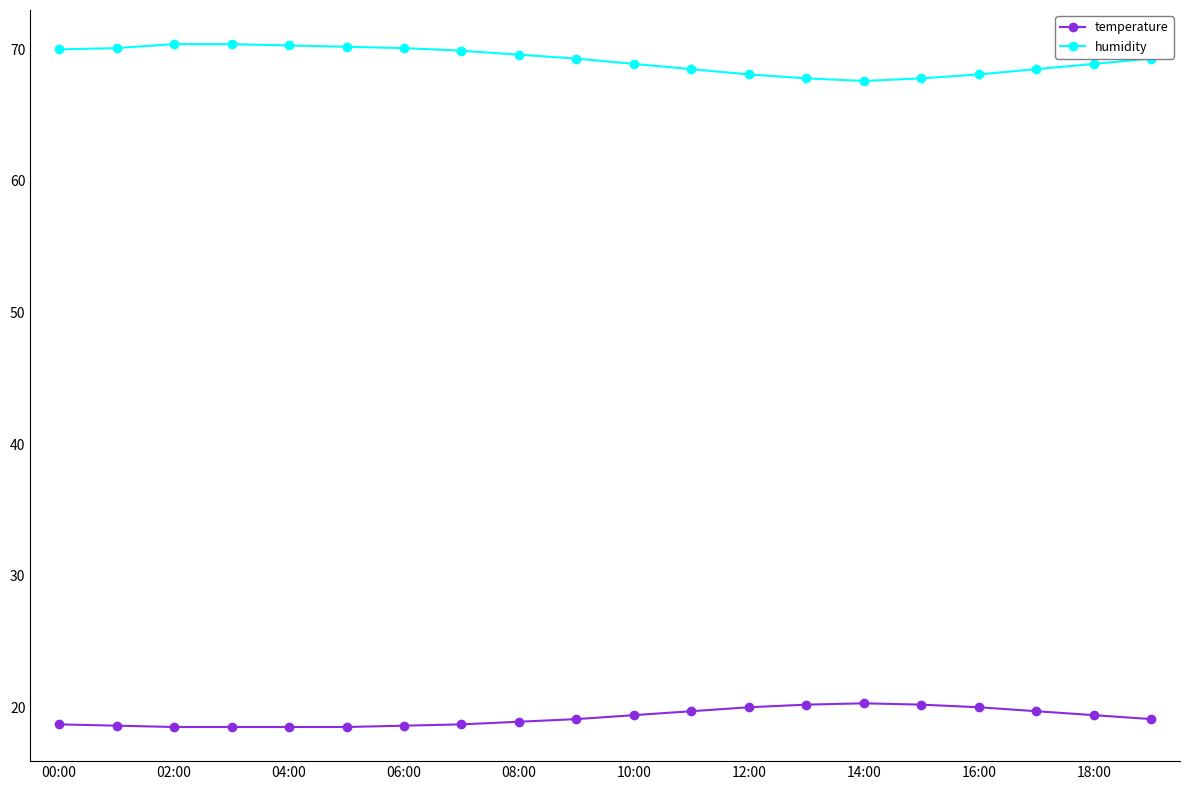

What is the value of the temperature point at the 11th from the left?

19.4